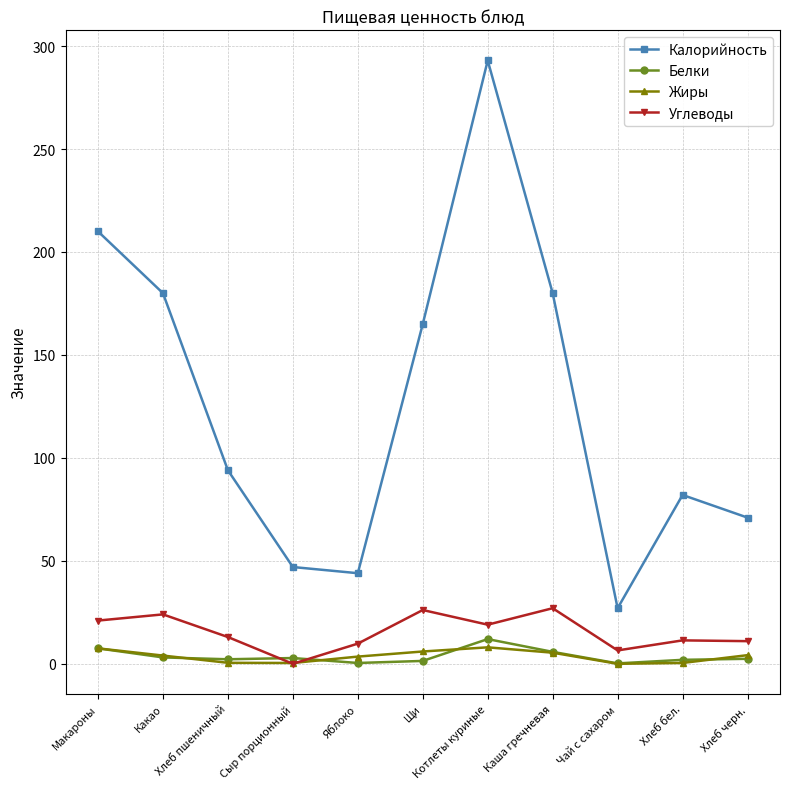

At Щи, list the series in order from smallest to largest.

Белки, Жиры, Углеводы, Калорийность